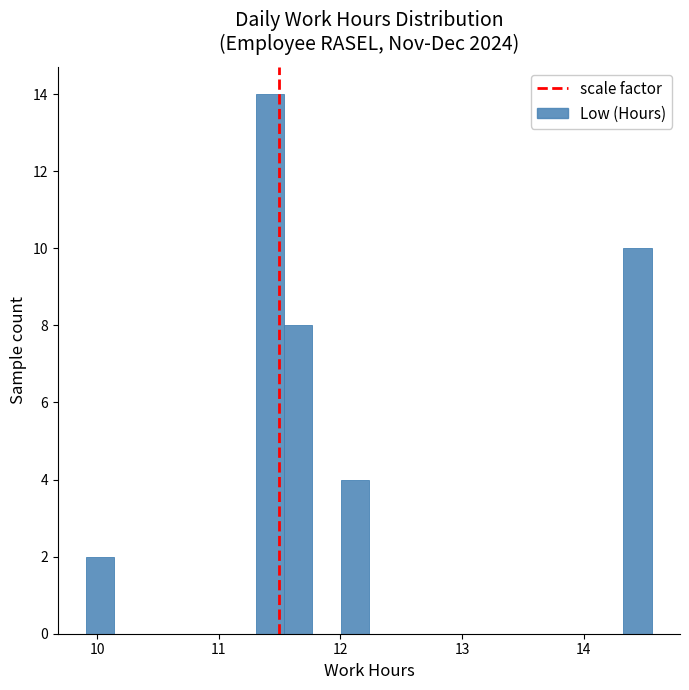

Around what value on the x-axis is the tallest bar? Give the approximate position of its centre, as read against the axis.

11.4